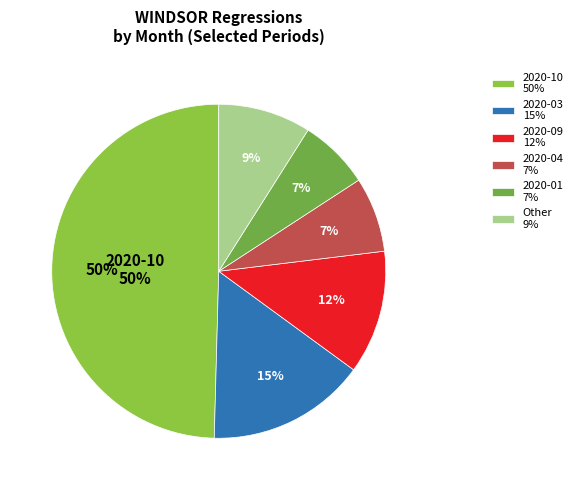

Is there a majority slice in this chart?

No